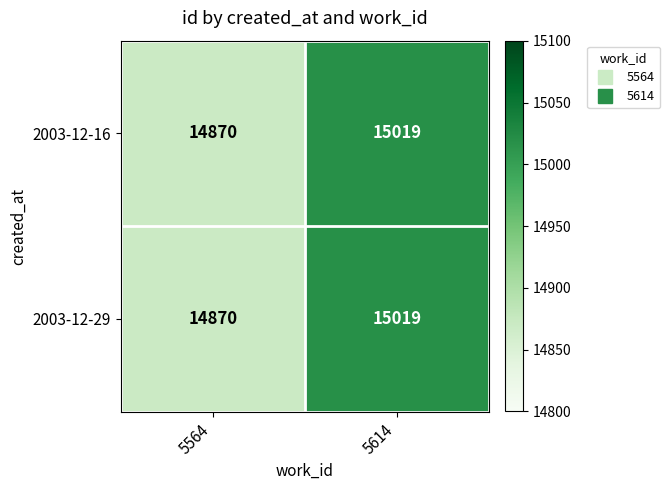

The value of 2003-12-29 at 5614 is 15019. True or false?

True